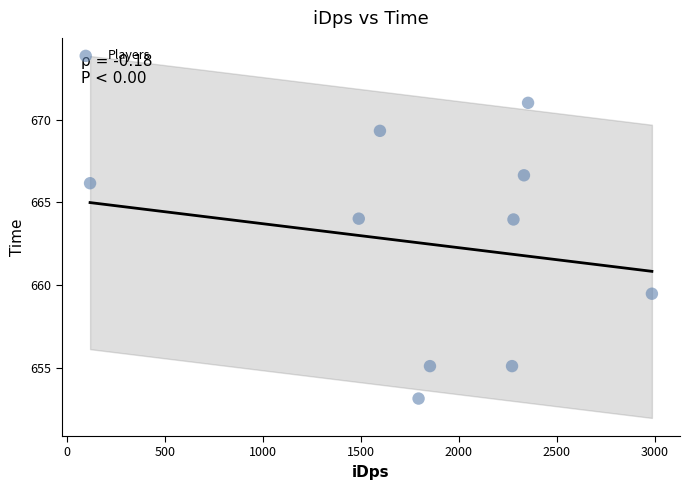

What is the range of Y values (max minus min)?

17.9